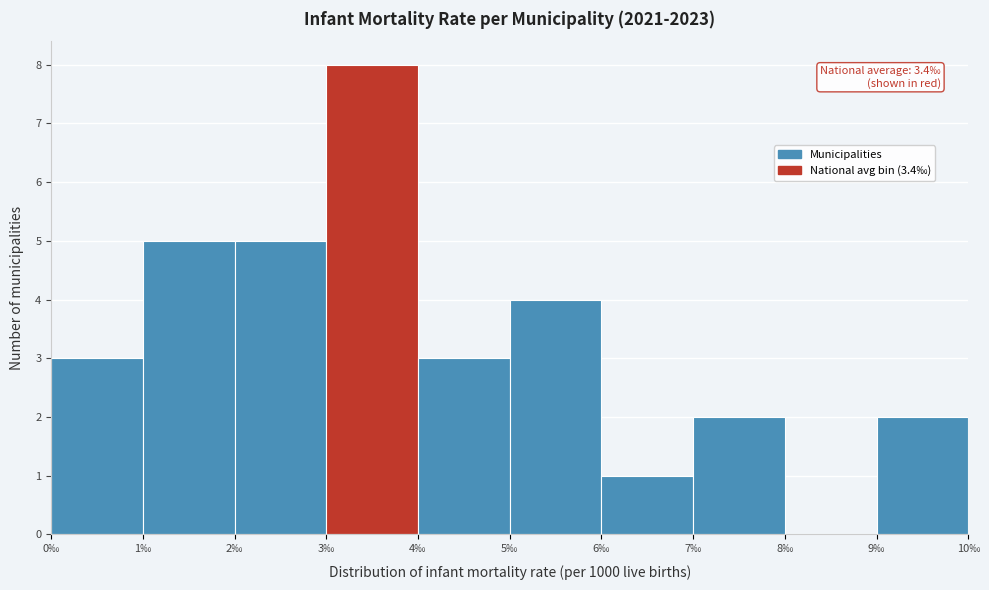

Which range on the x-axis has the tallest bar?

3 to 4